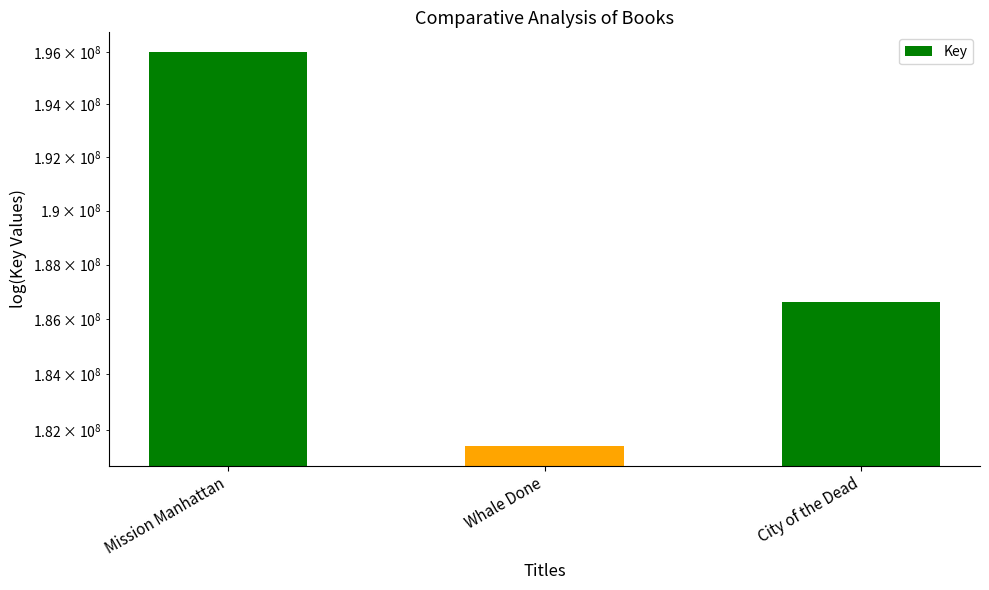

True or false: the data shows 280549626 at Whale Done.

False